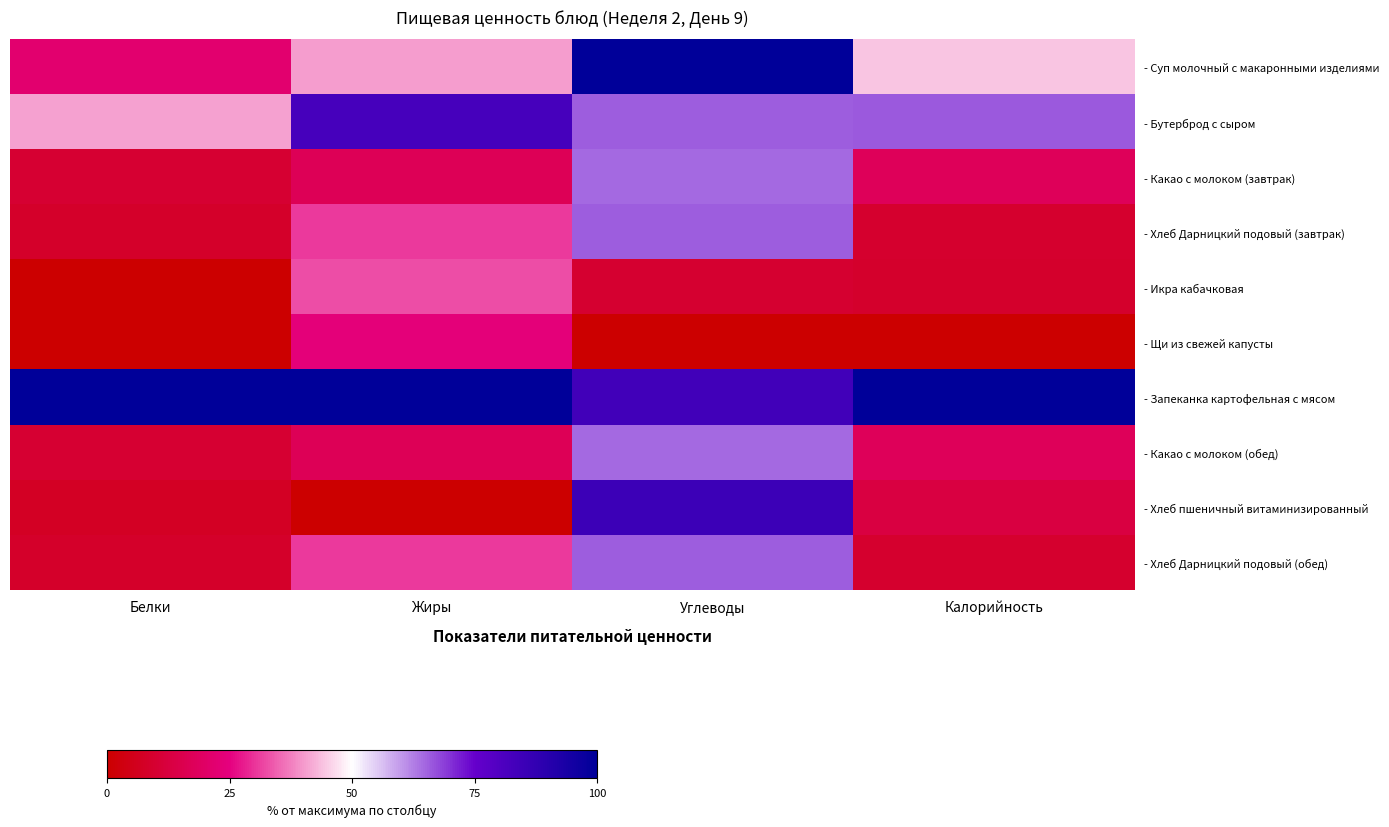

At Белки, list the series in order from smallest to largest.

- Икра кабачковая, - Щи из свежей капусты, - Хлеб пшеничный витаминизированный, - Хлеб Дарницкий подовый (завтрак), - Хлеб Дарницкий подовый (обед), - Какао с молоком (завтрак), - Какао с молоком (обед), - Суп молочный с макаронными изделиями, - Бутерброд с сыром, - Запеканка картофельная с мясом